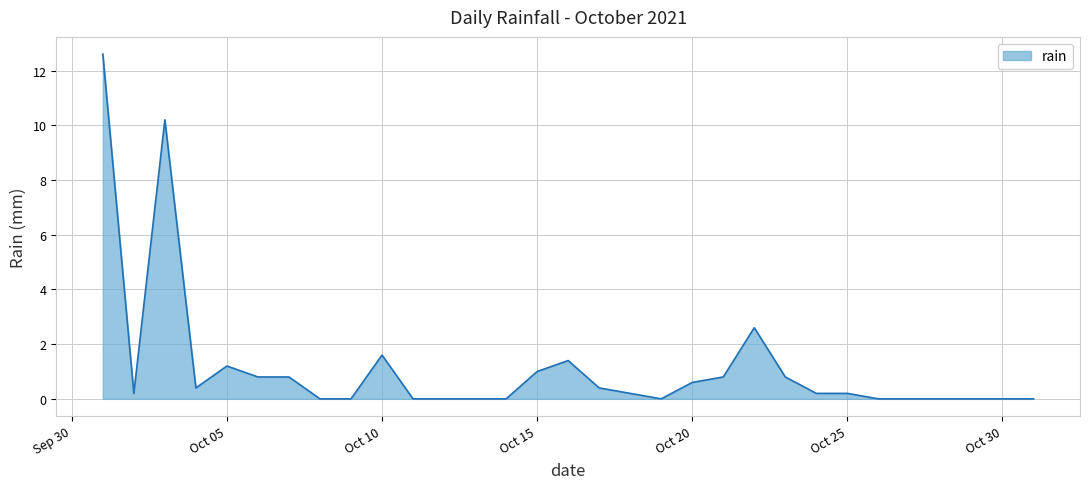

What is the difference between the maximum and minimum values?

12.6